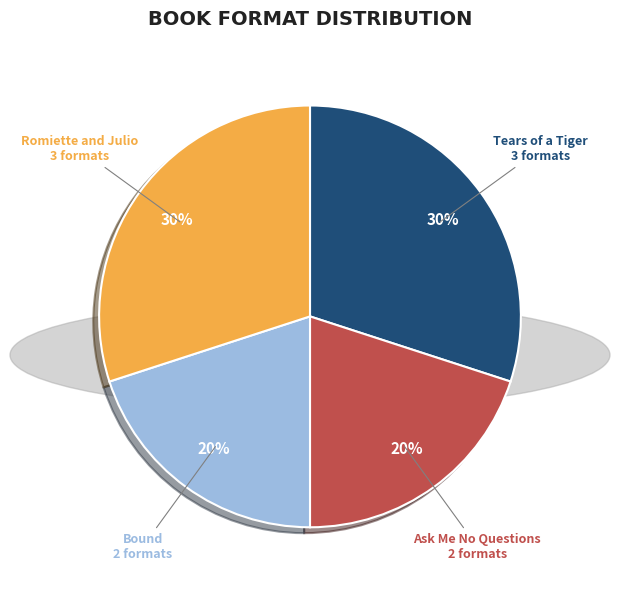

To the nearest percent, what is the difference between the Ask Me No Questions and Tears of a Tiger slice percentages?

10%